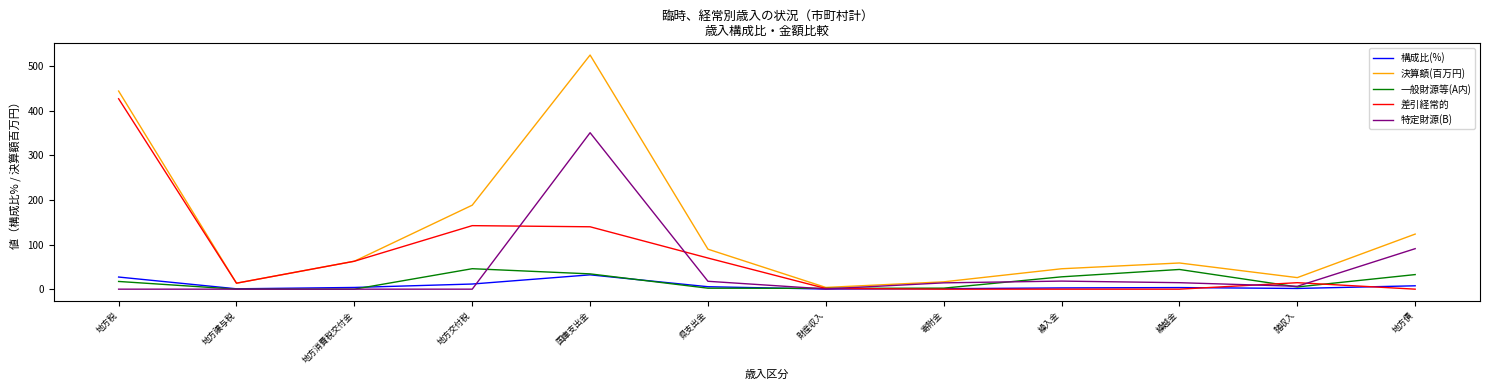

In 差引経常的, how many points are higher than both neighbors (excluding endpoints)?

2